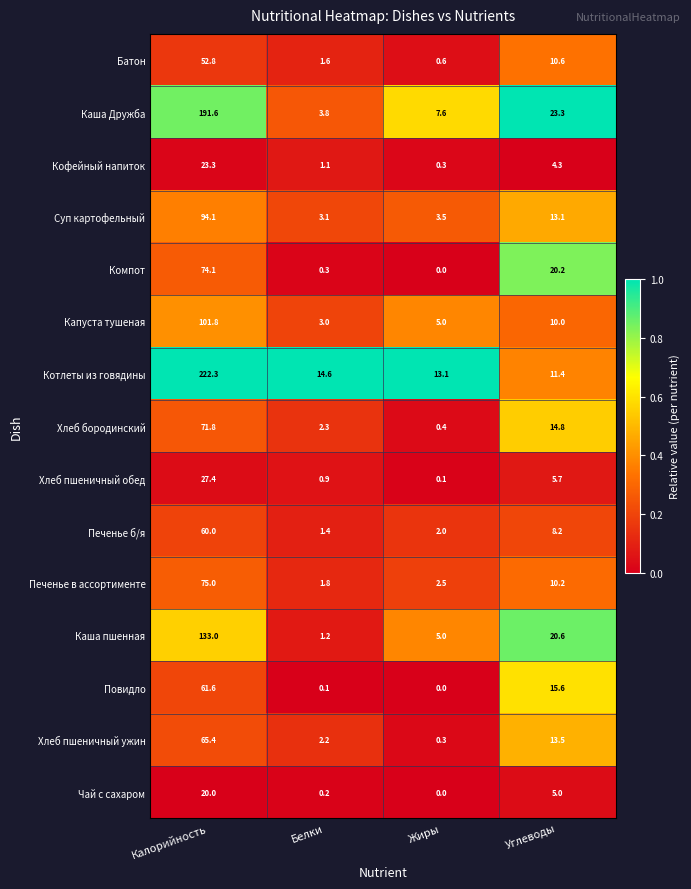

At how many categories does at least one series exceed 0?

4